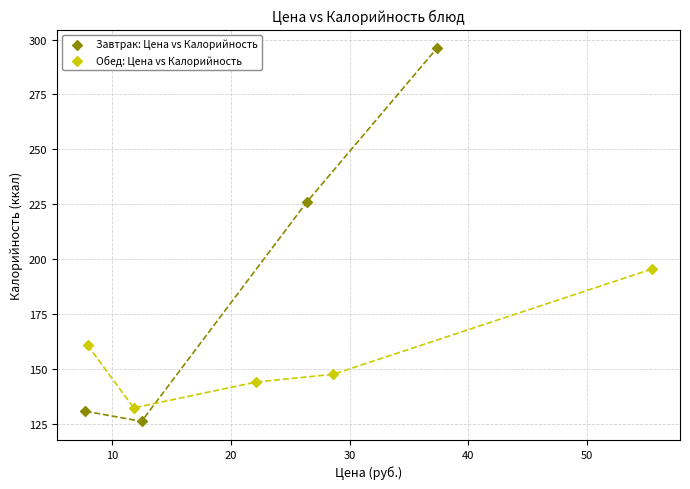

Which series has the largest Y range (max minus min)?

Завтрак: Цена vs Калорийность